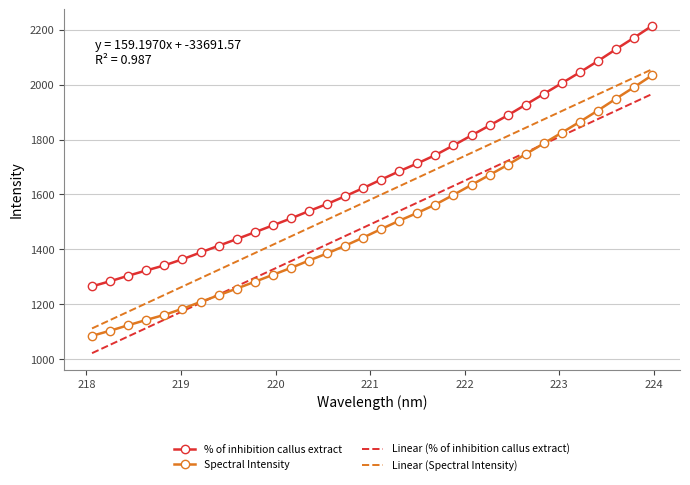

What is the smallest value displayed?

1022.9